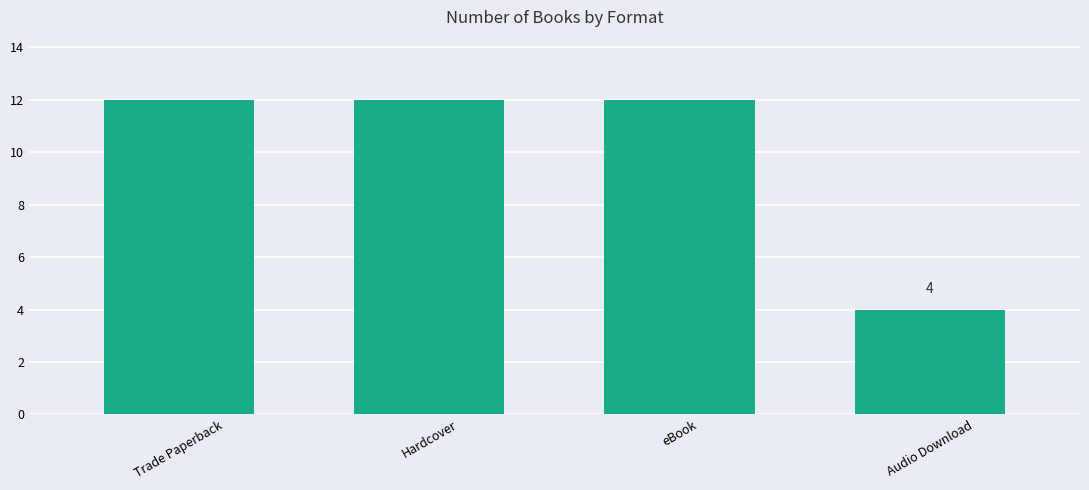

What is the smallest value displayed?

4